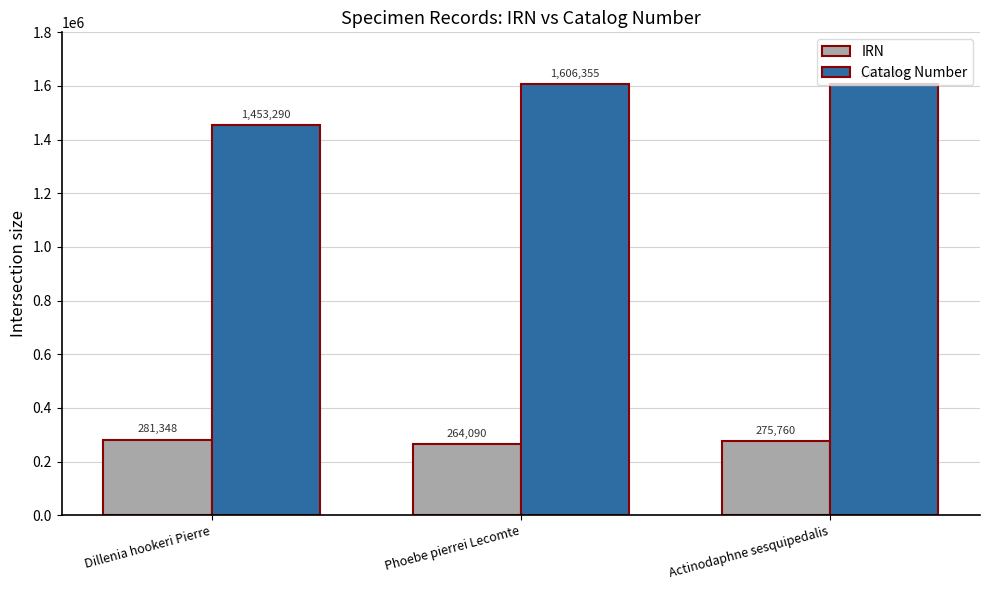

Rank the series by their maximum value, from lowest to highest.

IRN, Catalog Number